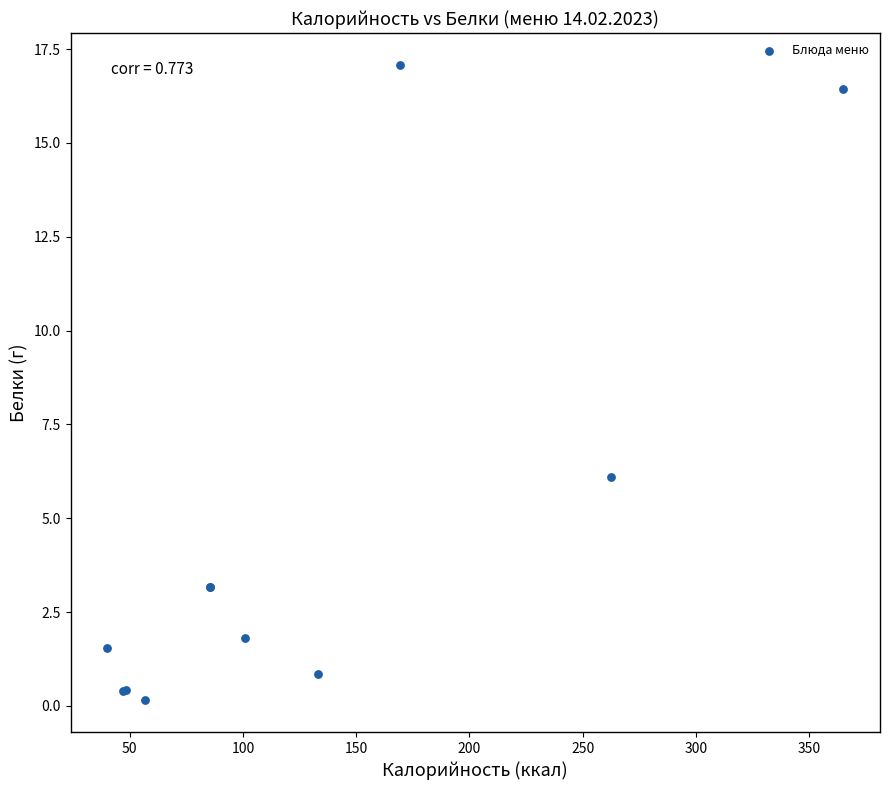

What Y value in the scatter plot is closest to 8?

6.1